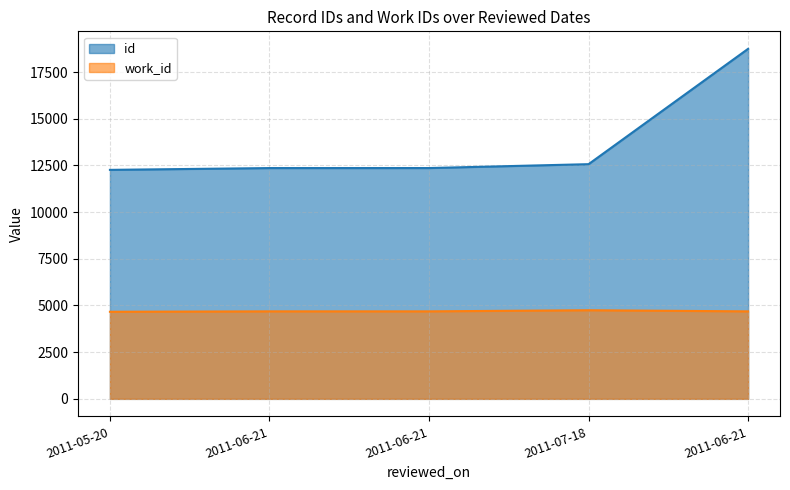

Is it true that id equals 6047 at 2011-05-20?

False